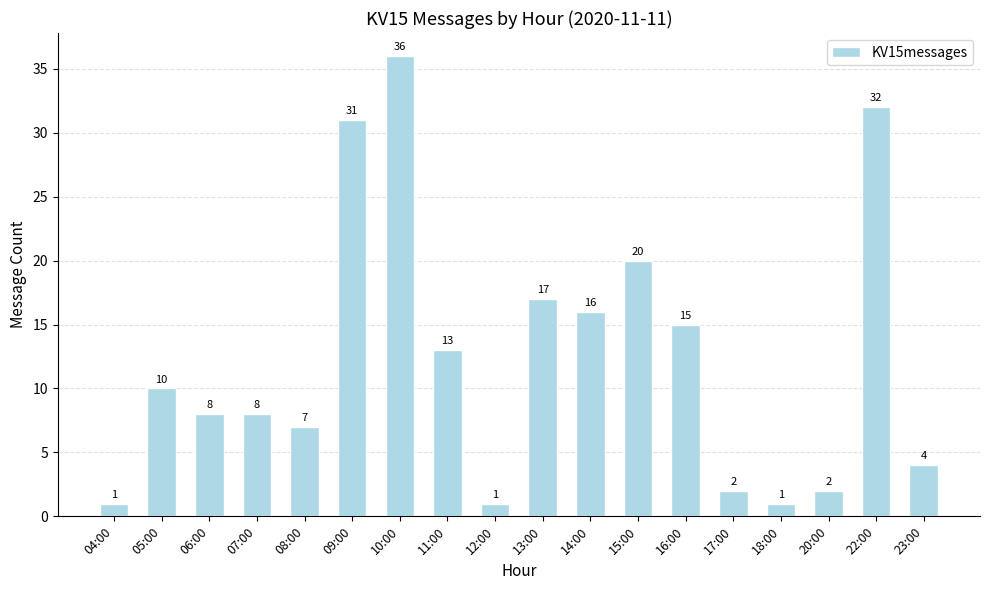

How many data points are less than 10?

9